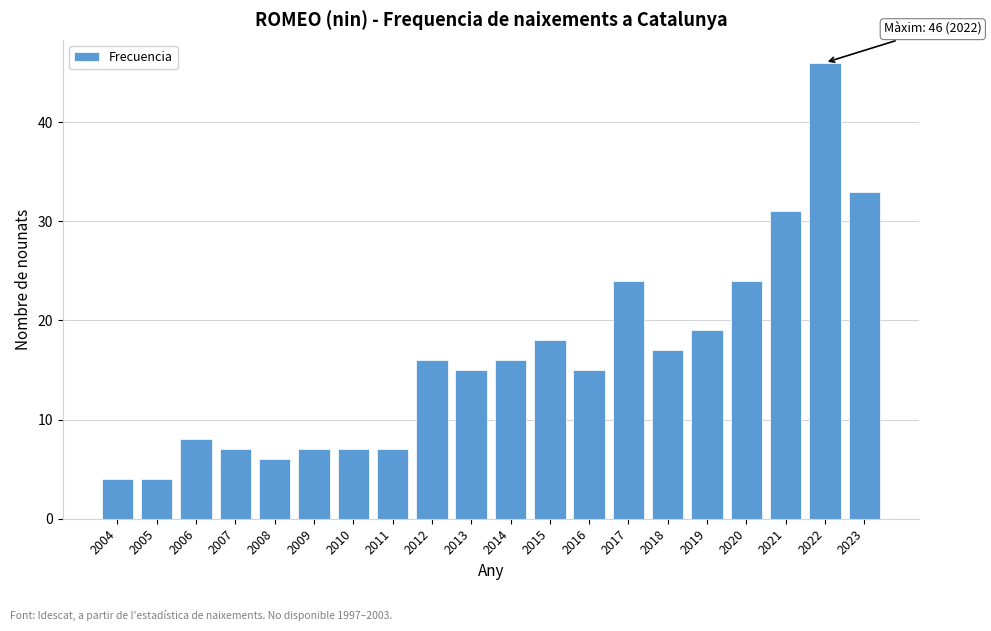

Reading right to left, extract all data points from this chart.

33	46	31	24	19	17	24	15	18	16	15	16	7	7	7	6	7	8	4	4